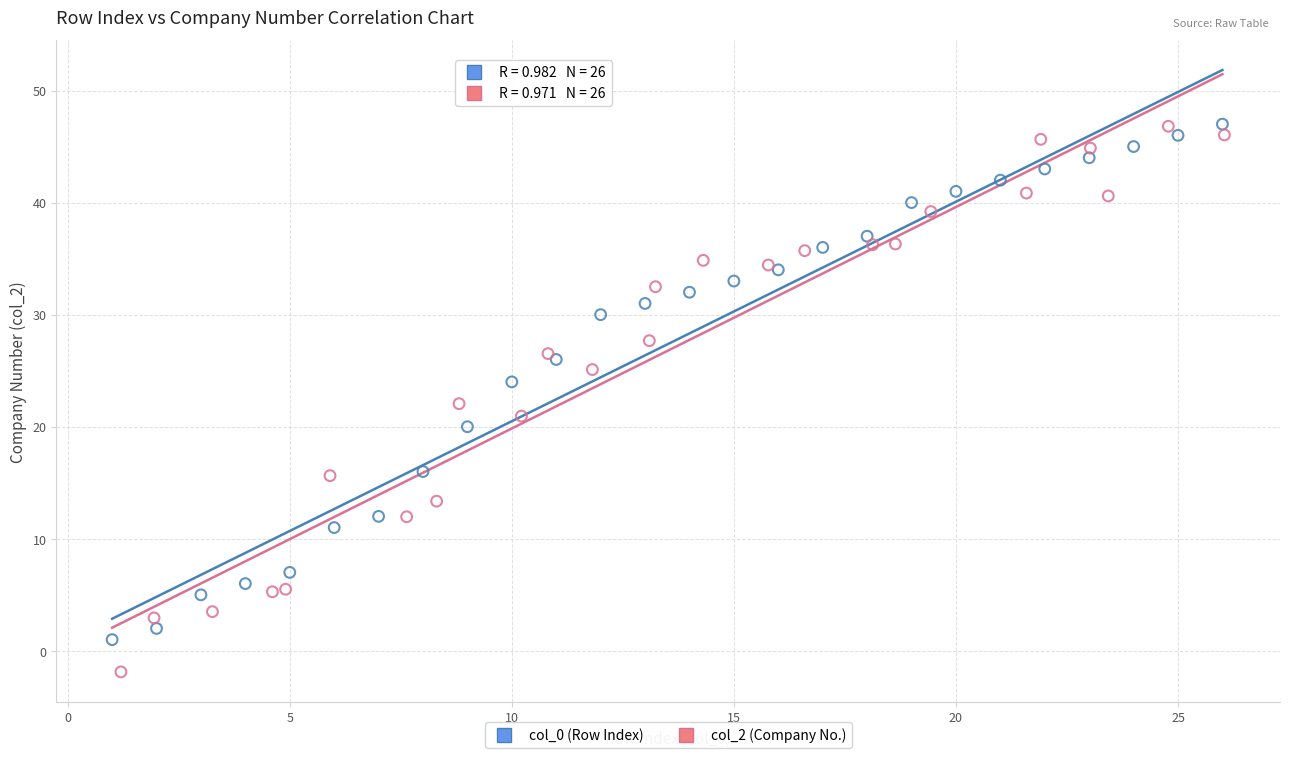

Which series has the widest spread of Y values?

col_2 (Company No.)